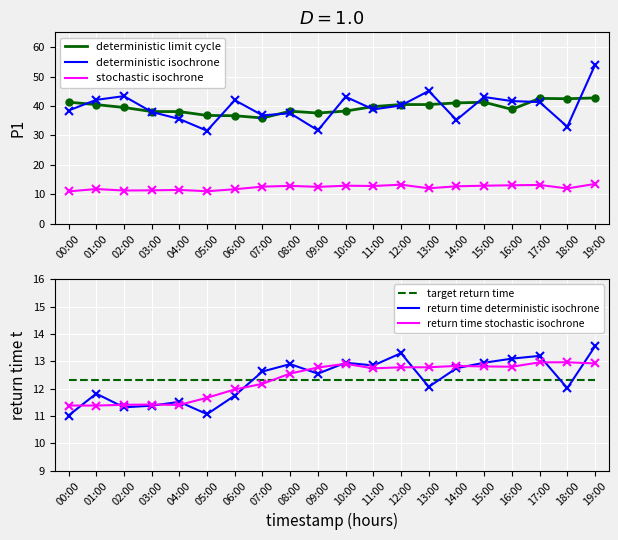

How many data points does each series have?

20